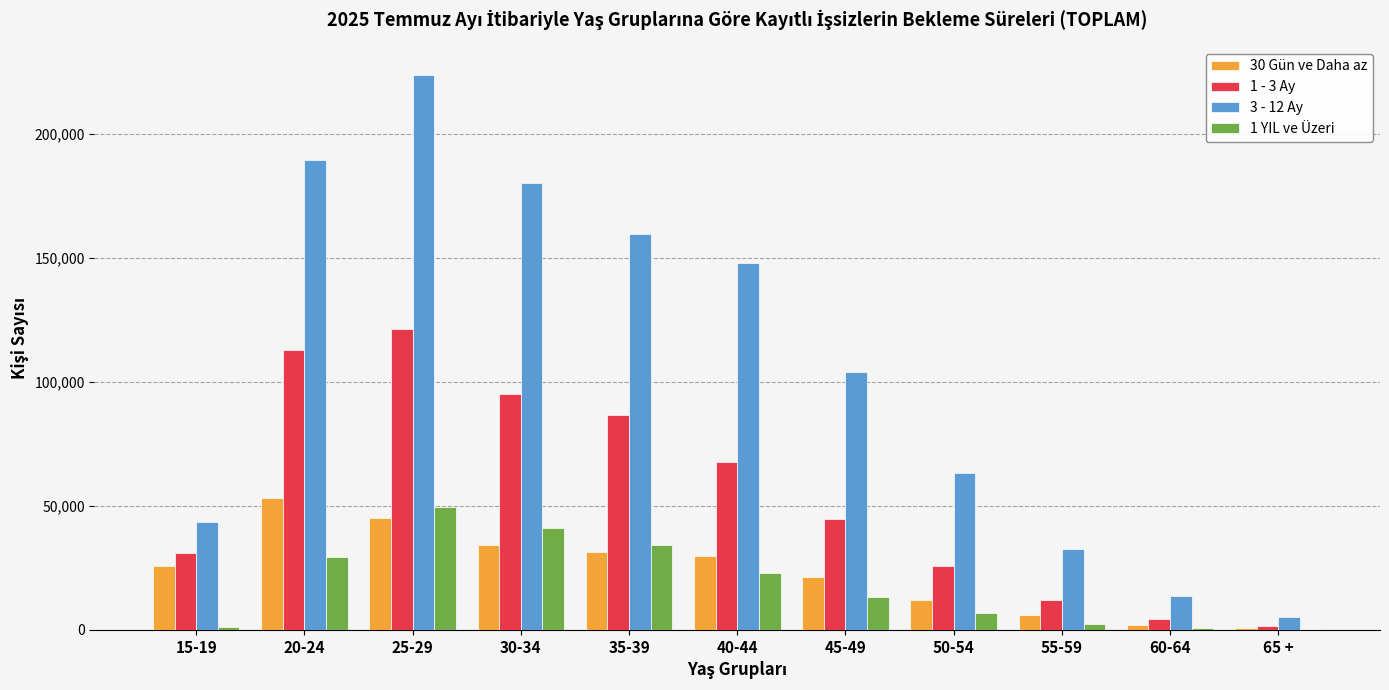

Count the number of categories in the chart.

11